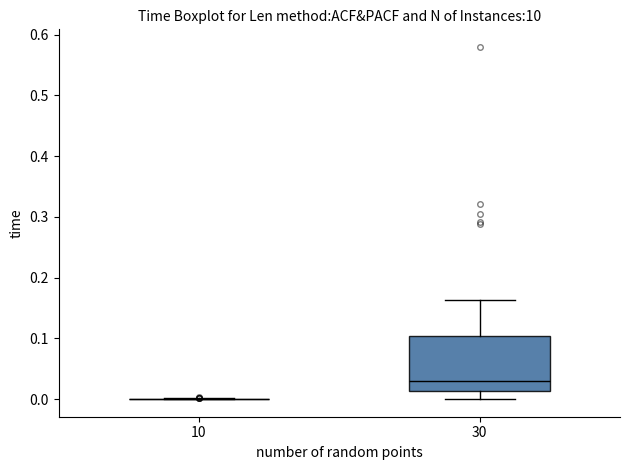

Which box is the tallest, from its lower edge to its upper edge?

30